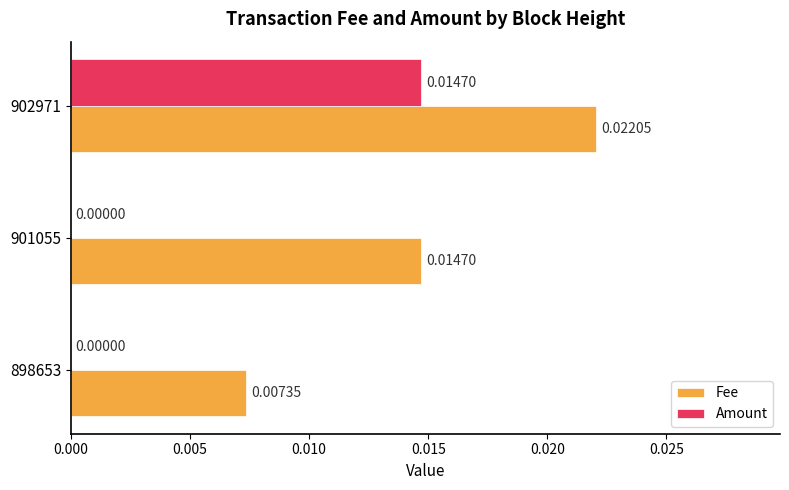

Is the value of Amount at 901055 greater than the value of Fee at 902971?

No